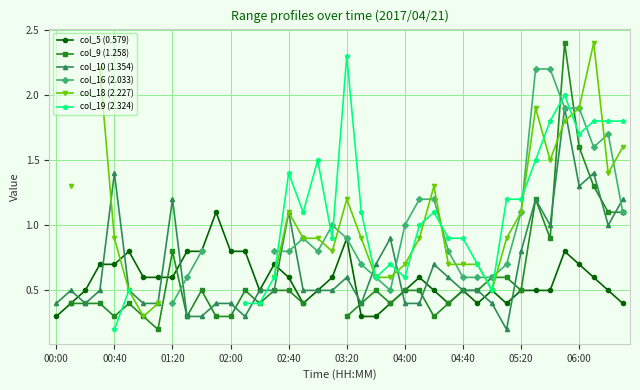

What is the lowest value of the col_5 (0.579) series?

0.3